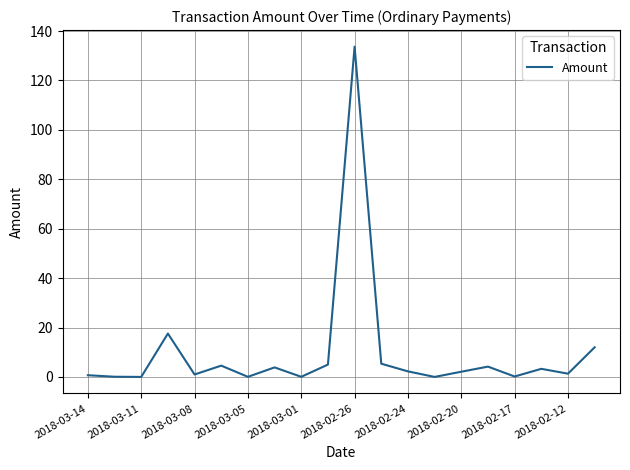

What is the maximum value shown in the chart?

133.7